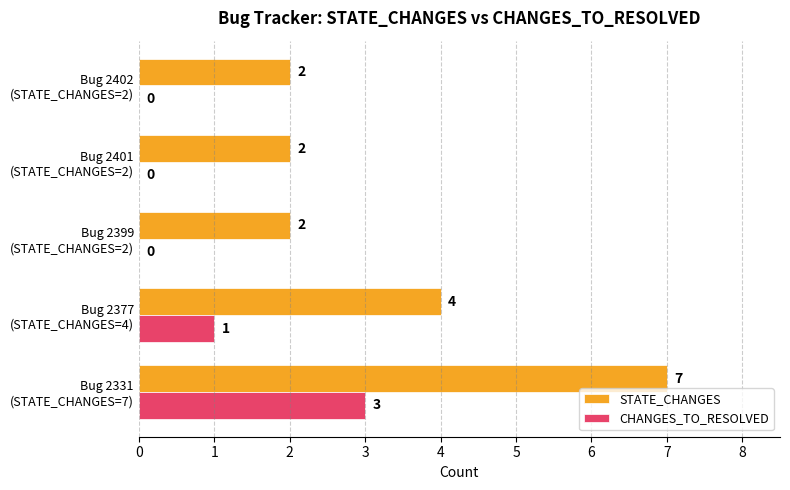

What is the average value of the CHANGES_TO_RESOLVED series?

1